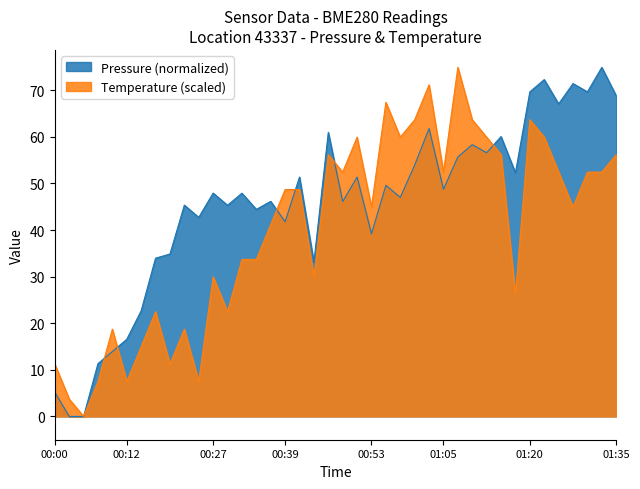

What is the total value across all series at 01:25?

119.5